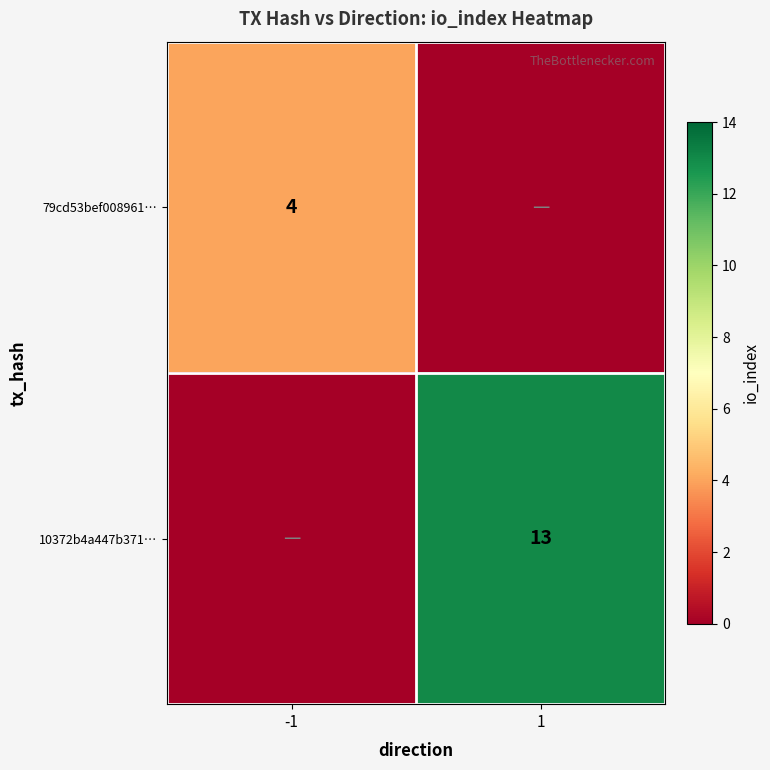

Is it true that 10372b4a447b371… equals 13 at 1?

True